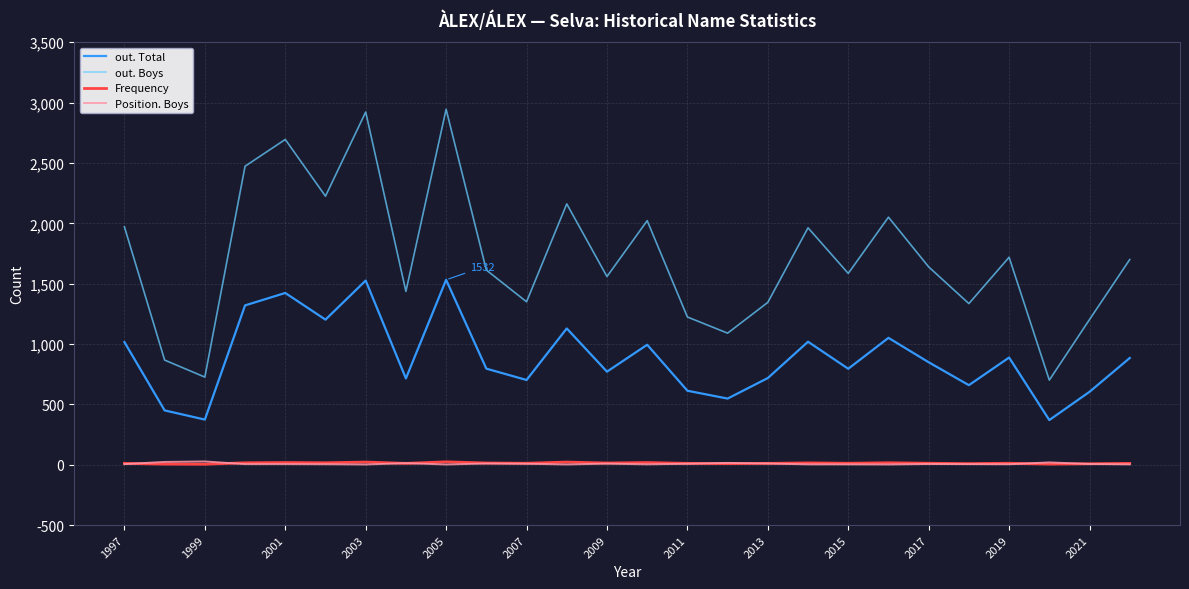

True or false: out. Boys and out. Total intersect in this chart.

False